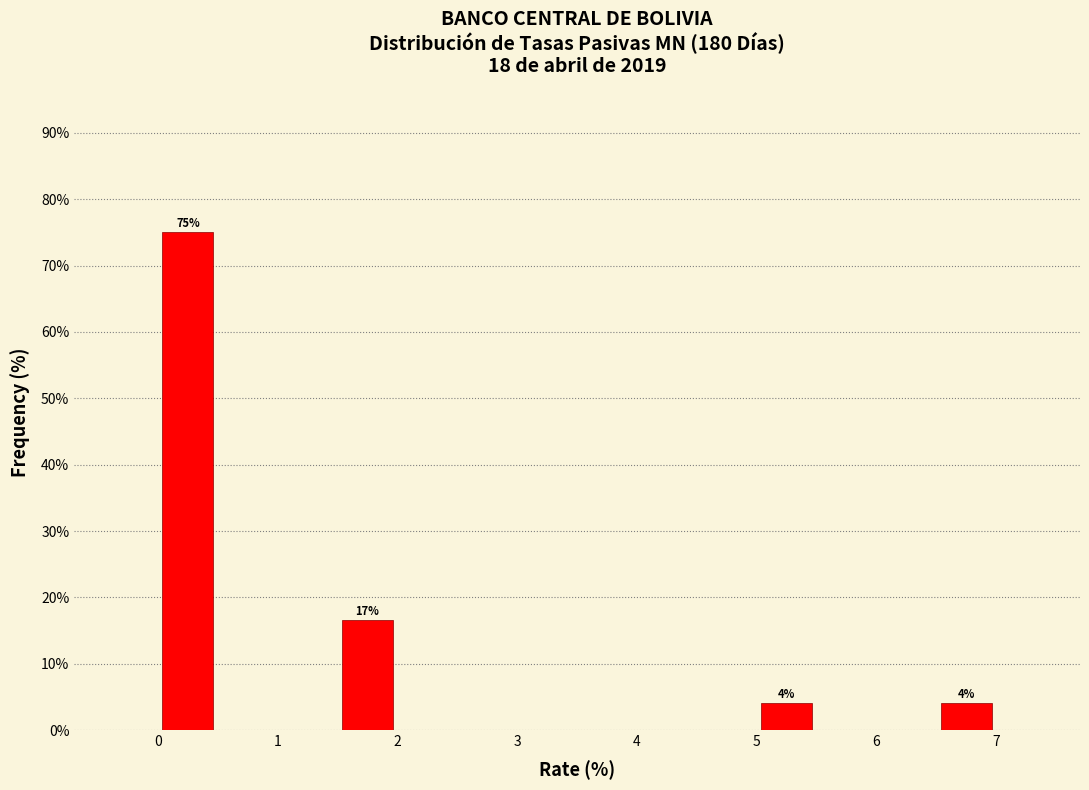

Over which range of the x-axis is the bar tallest?

0.0 to 0.5